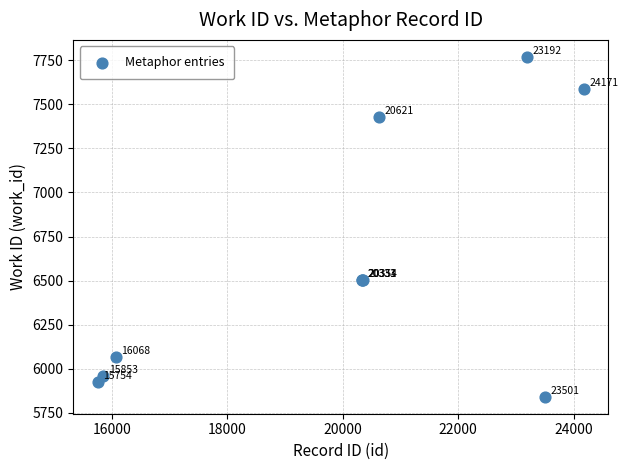

What Y value in the scatter plot is closest to 6805?

6506